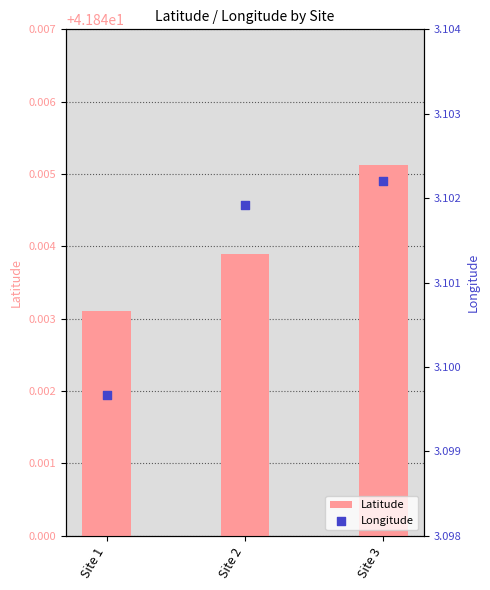

Which series has the largest Y range (max minus min)?

Longitude